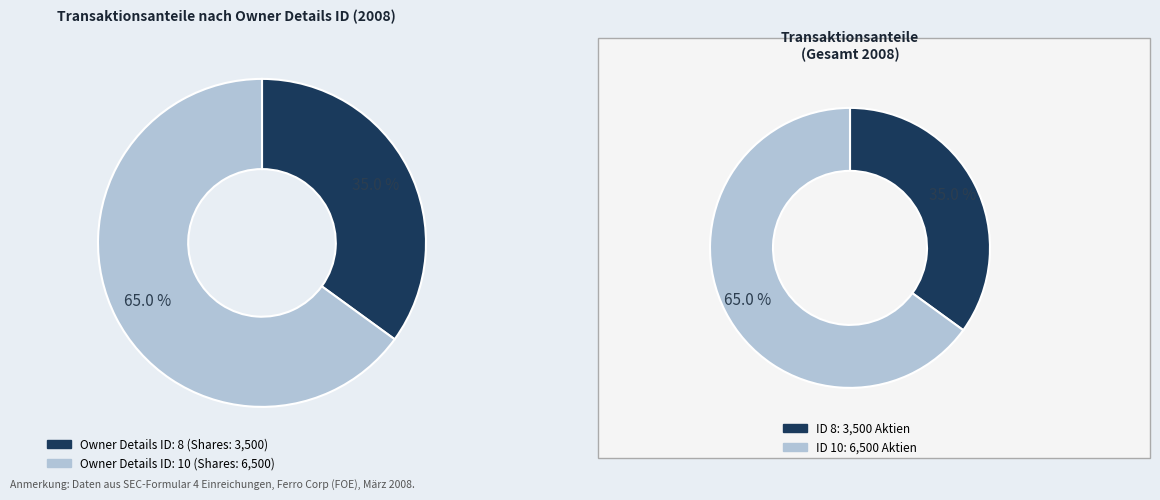

What is the ratio of the value at 10 to the value at 8?

1.9